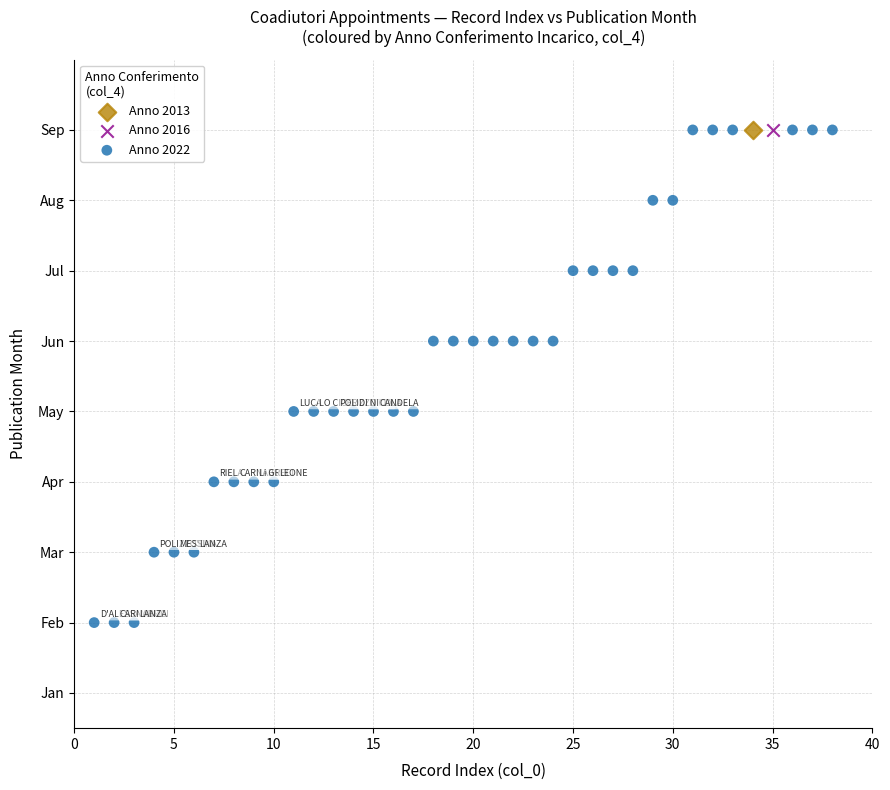

What are all the series names shown in the legend?

Anno 2013, Anno 2016, Anno 2022